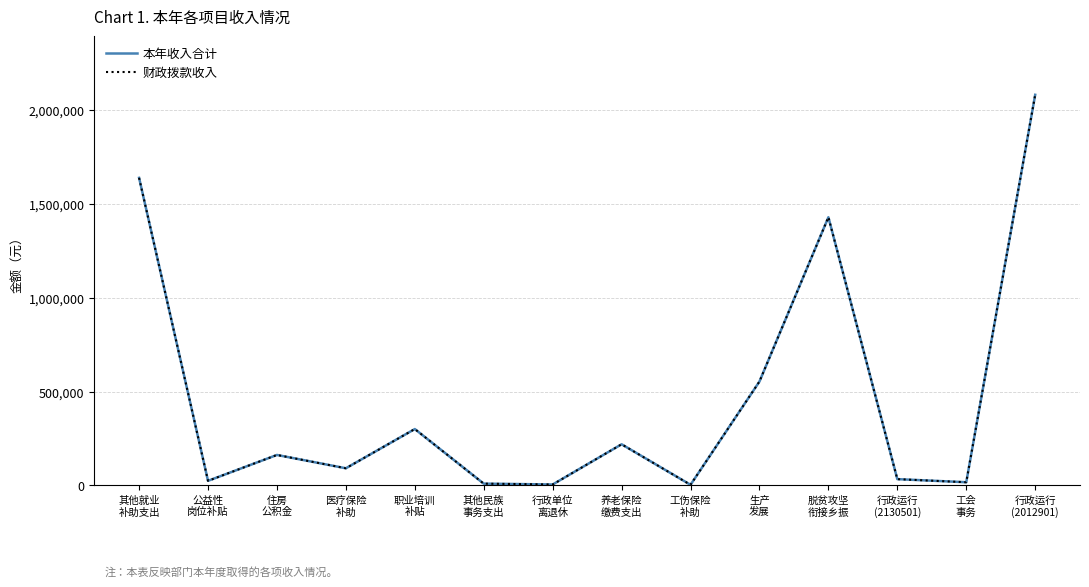

In 本年收入合计, how many points are higher than both neighbors (excluding endpoints)?

4